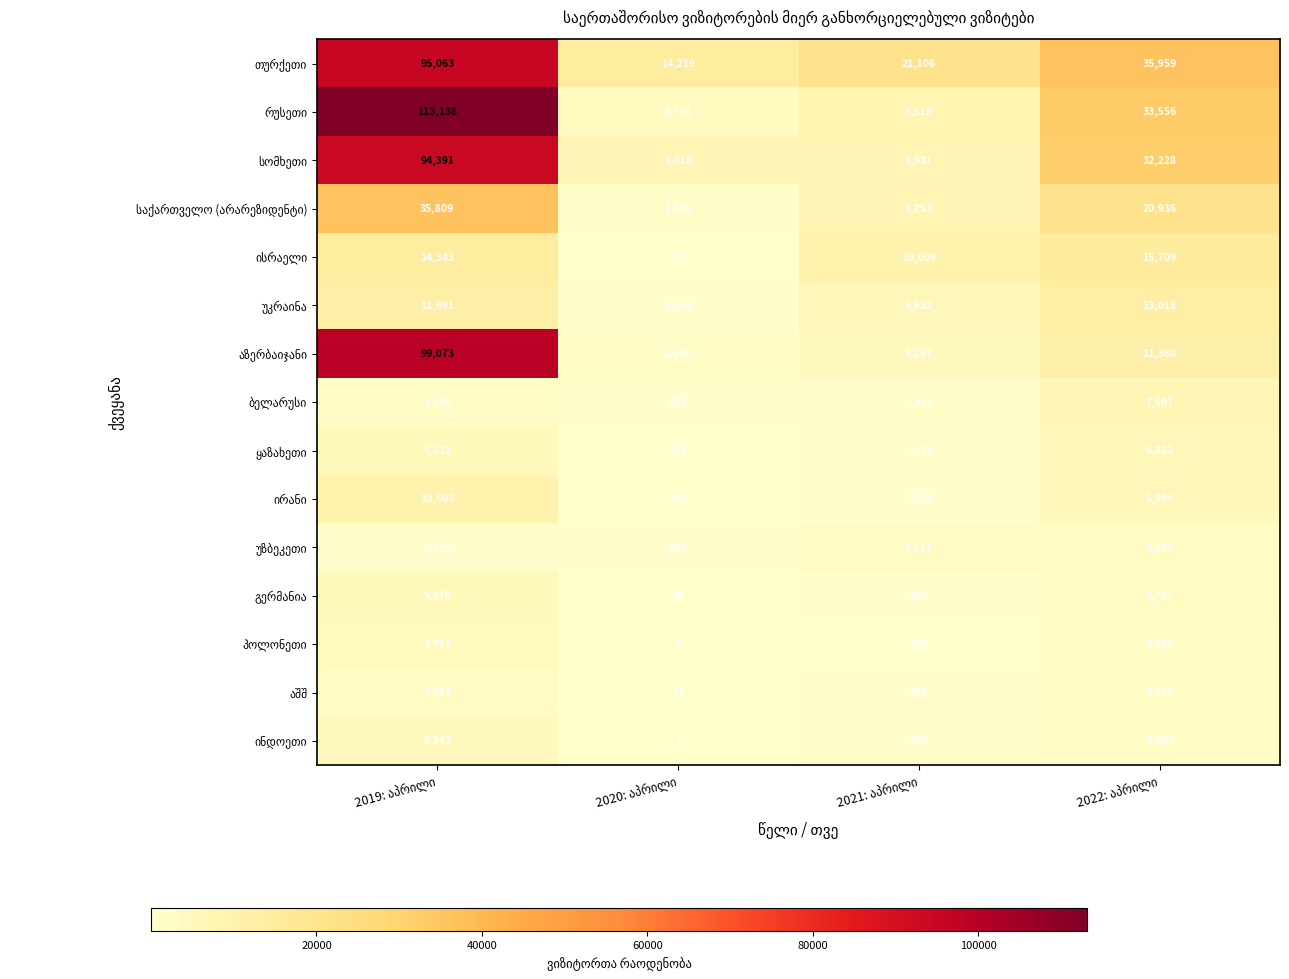

How many distinct data groups are displayed?

15